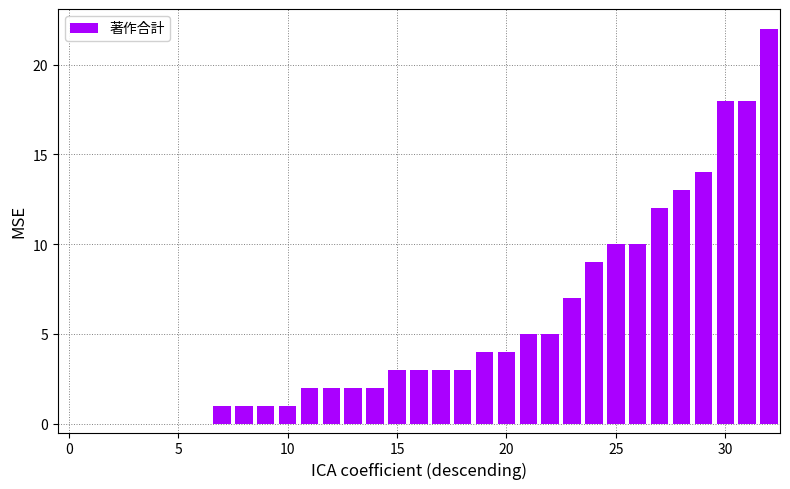

What is the sum of all values?

175